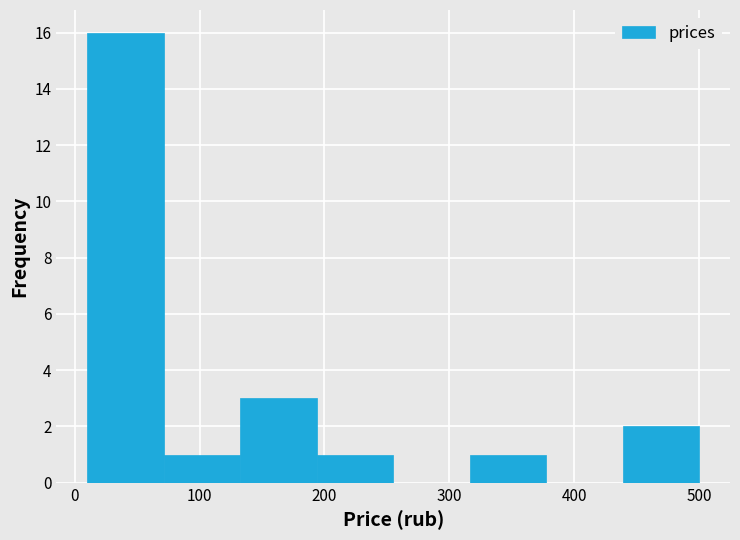

Reading left to right, transcribe this chart: for each bar, give the range it covers on the x-axis and its height. Neither the bar edges nor the heights are printed on the chart, so give them approximately, as read against the axes.

10 to 70: 16
70 to 130: 1
130 to 190: 3
190 to 260: 1
260 to 320: 0
320 to 380: 1
380 to 440: 0
440 to 500: 2